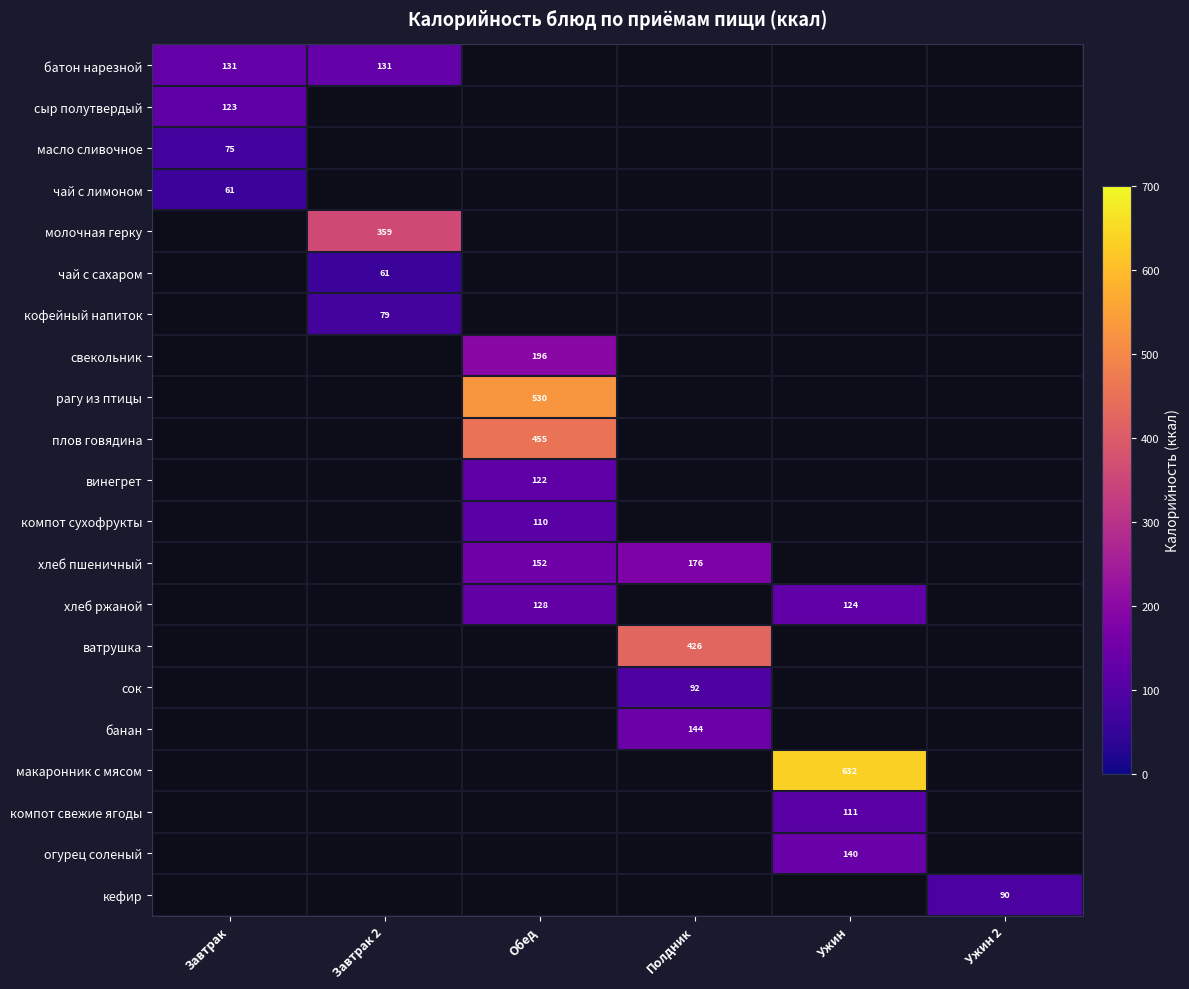

The value of рагу из птицы at Обед is 925. True or false?

False